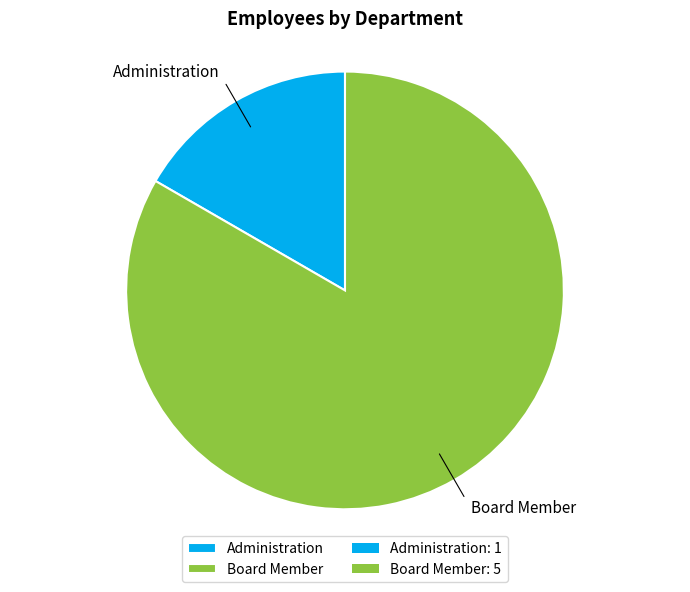

What is the largest slice in the pie chart?

Board Member